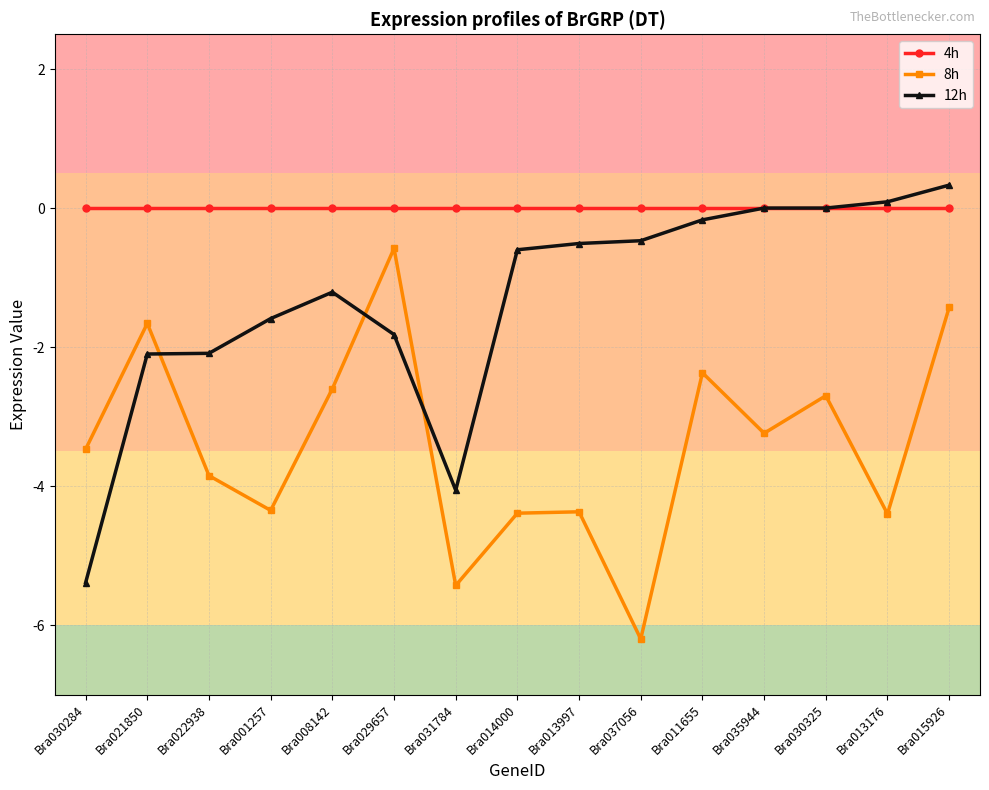

What are all the series names shown in the legend?

4h, 8h, 12h